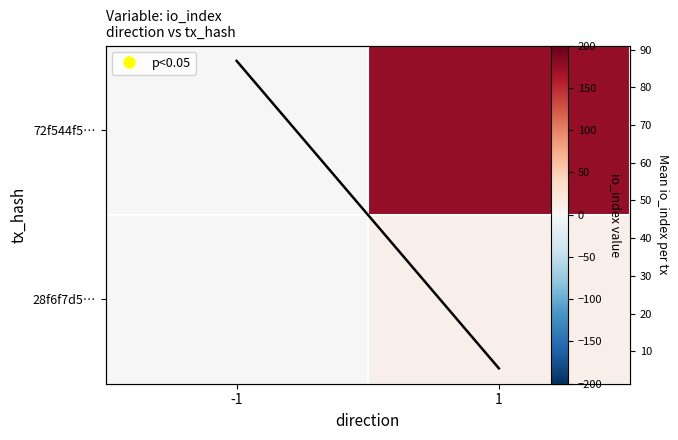

At which category does the chart reach its peak across all series?

1